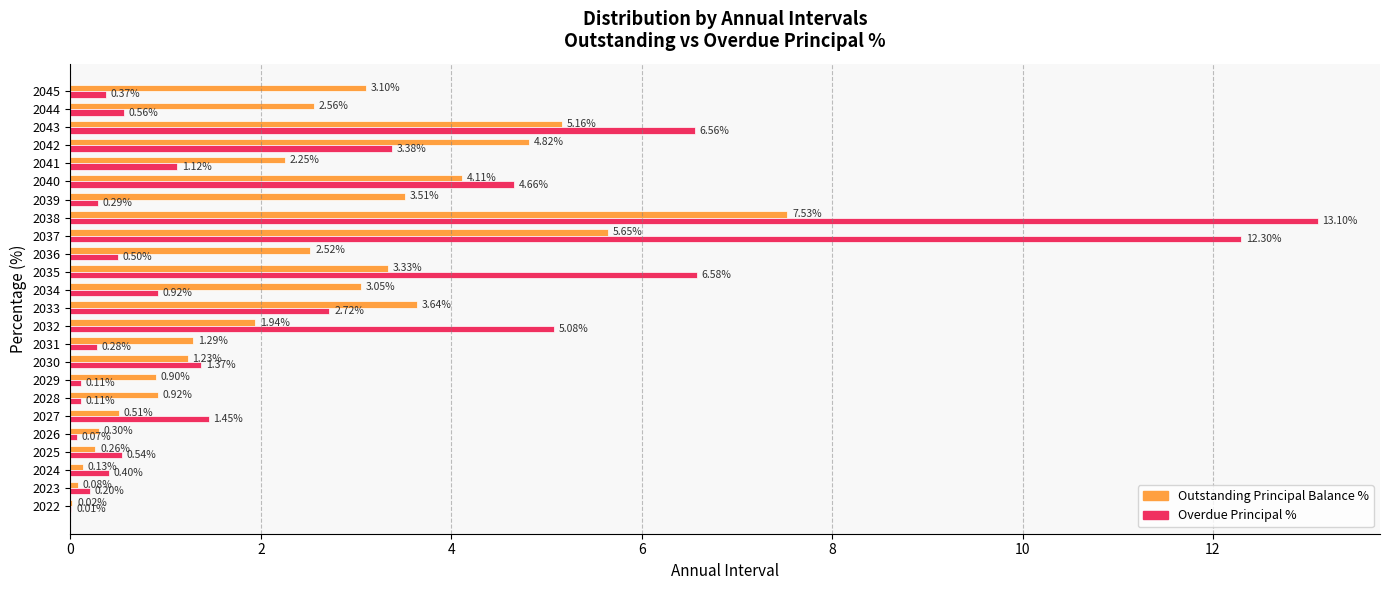

Between 2025 and 2036, which series saw the biggest shift?

Outstanding Principal Balance %